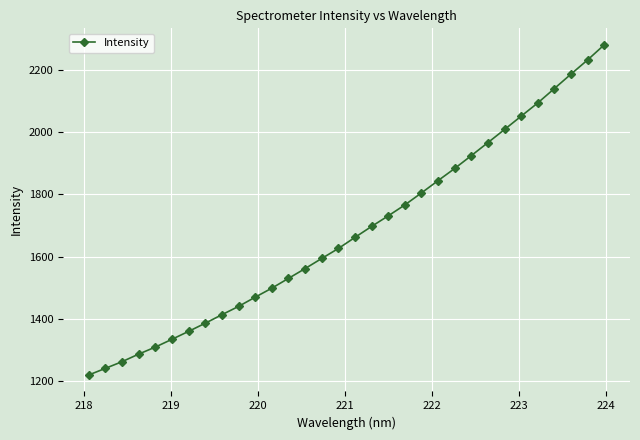

What is the sum of all values?

53811.9